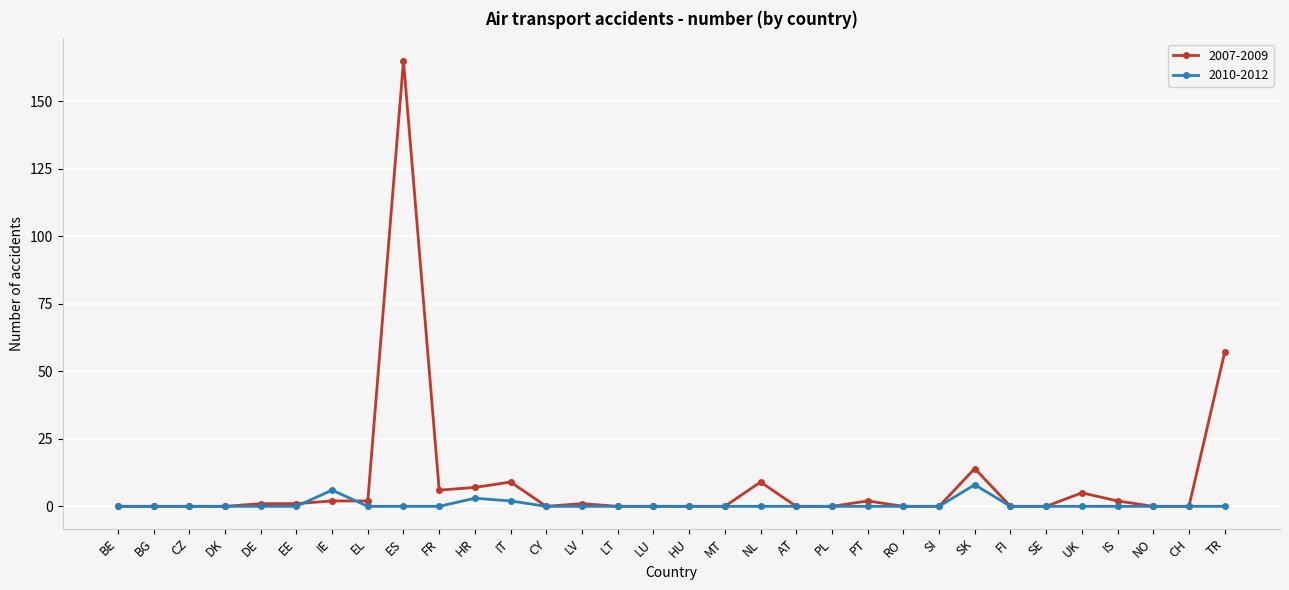

Count the number of data series in this chart.

2